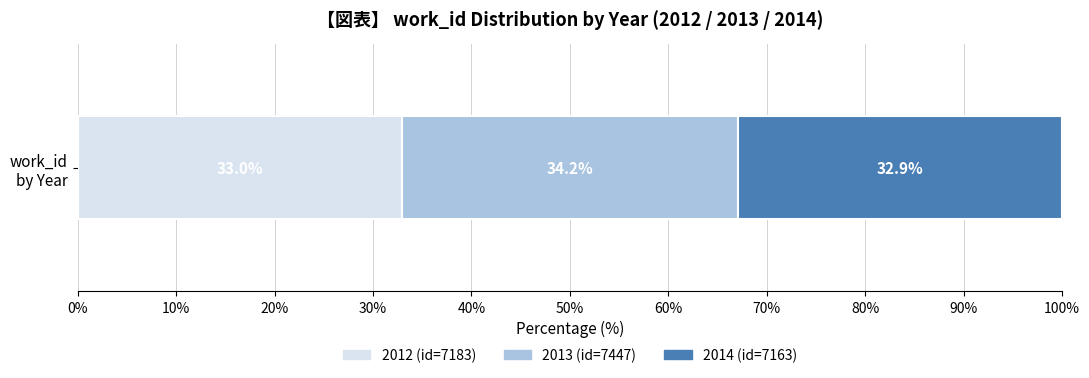

Count the number of categories in the chart.

1